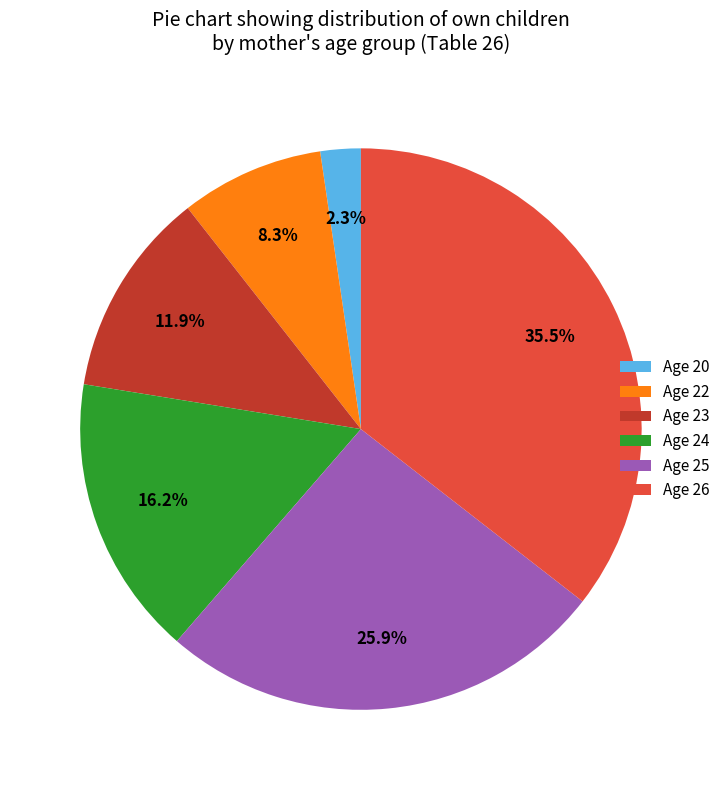

Which slice is the largest?

Age 26